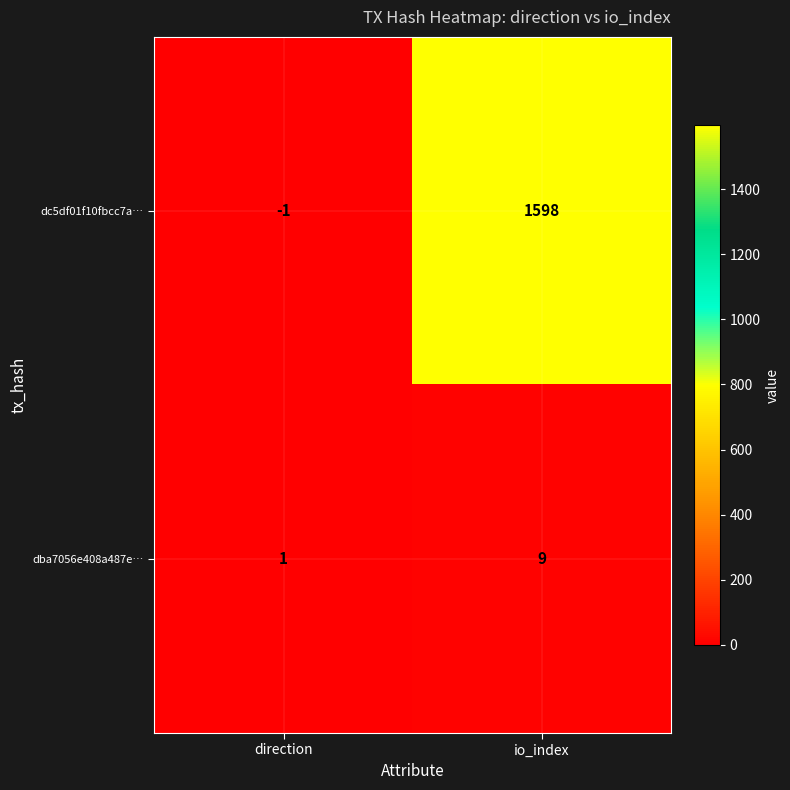

Reading left to right, list all the values displayed in this chart.

dc5df01f10fbcc7a…: -1	1598
dba7056e408a487e…: 1	9